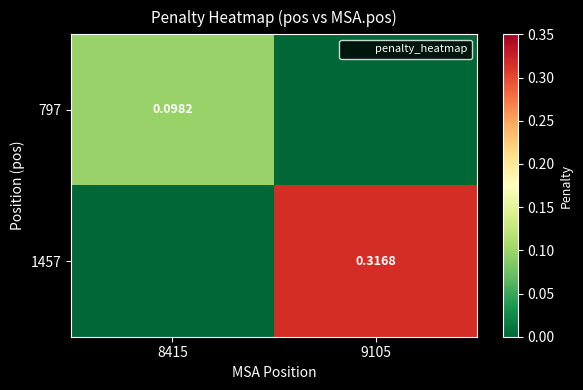

List the labels in order of 797 value, largest first.

8415, 9105